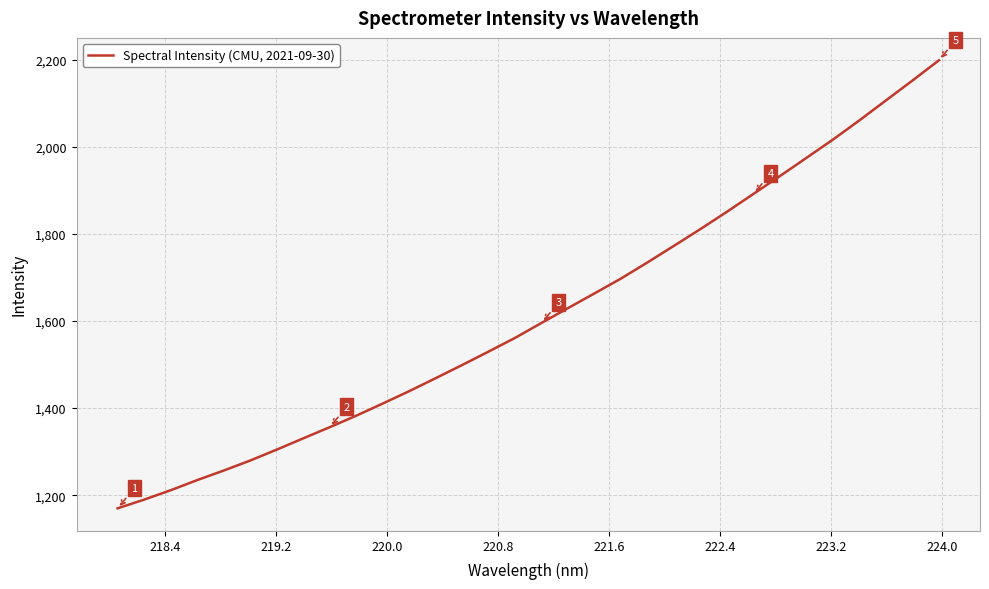

What is the greatest value displayed?

2198.6